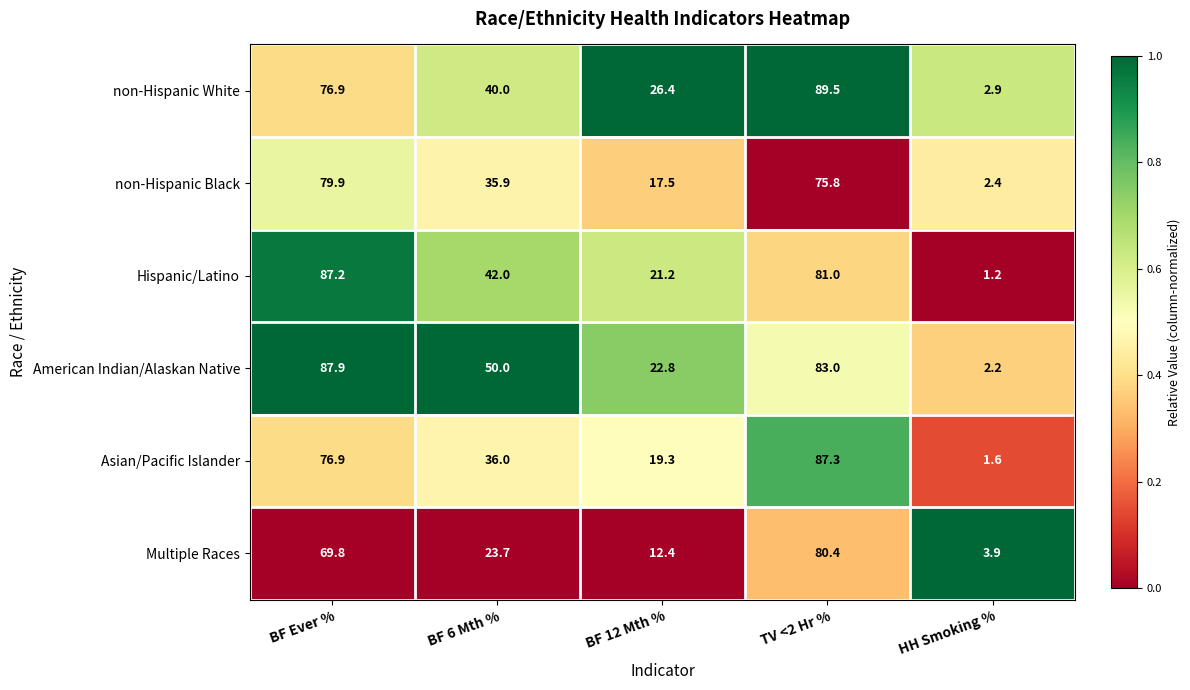

The value of Asian/Pacific Islander at BF 12 Mth % is 19.3. True or false?

True